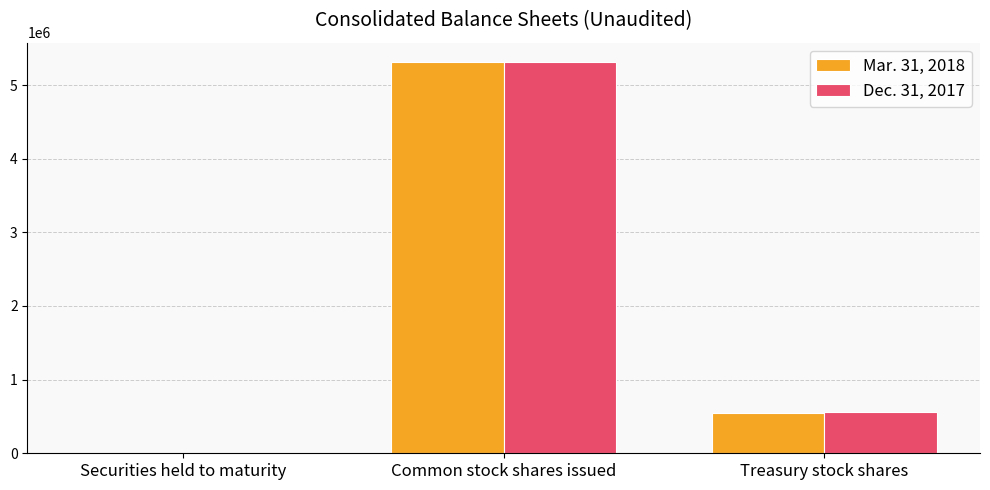

What is the sum of all Mar. 31, 2018 values?

5862350